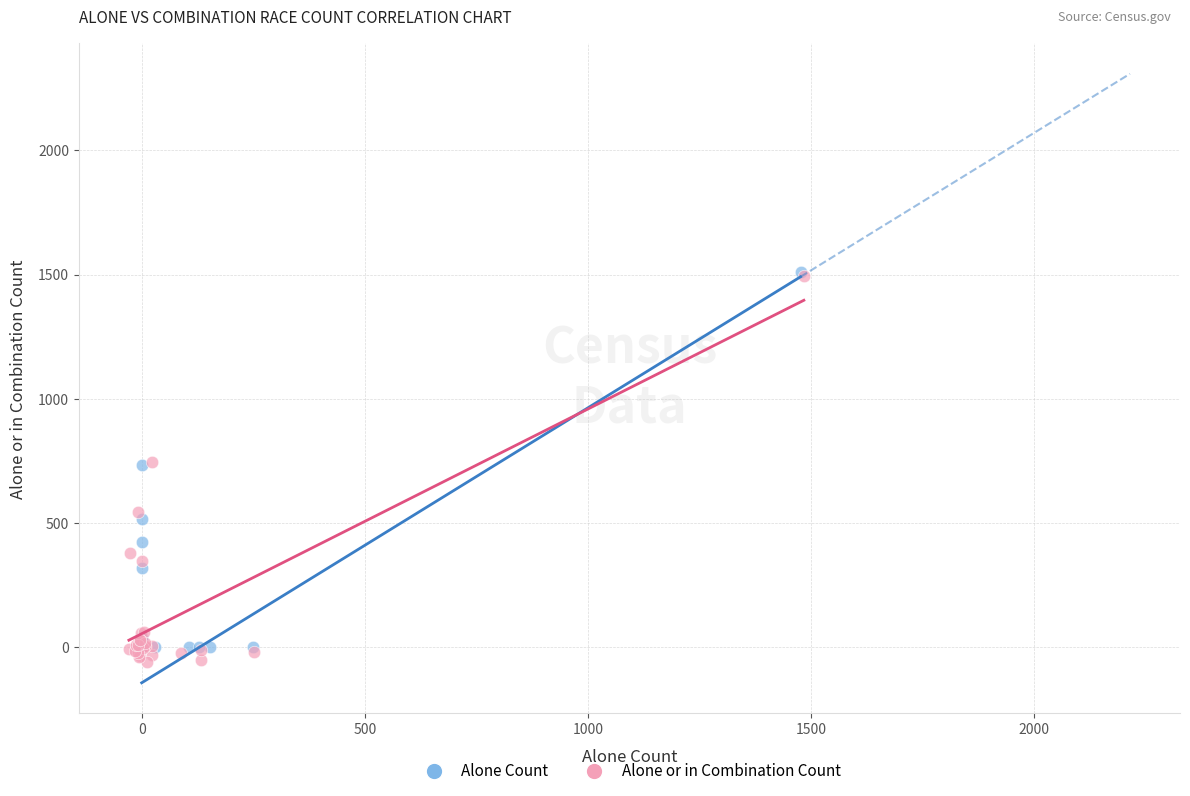

What are all the series names shown in the legend?

Alone Count, Alone or in Combination Count